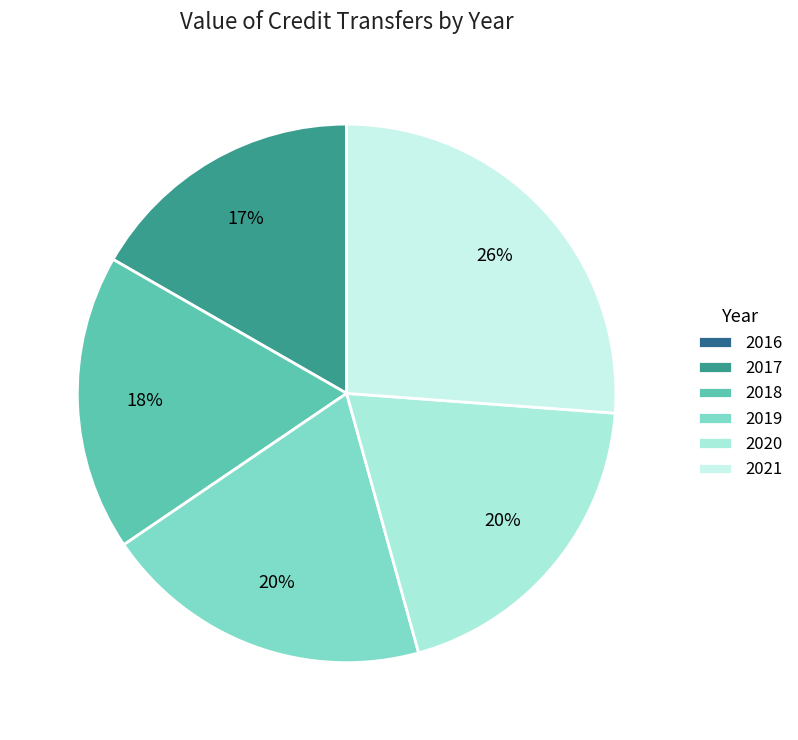

Which slice is the largest?

2021